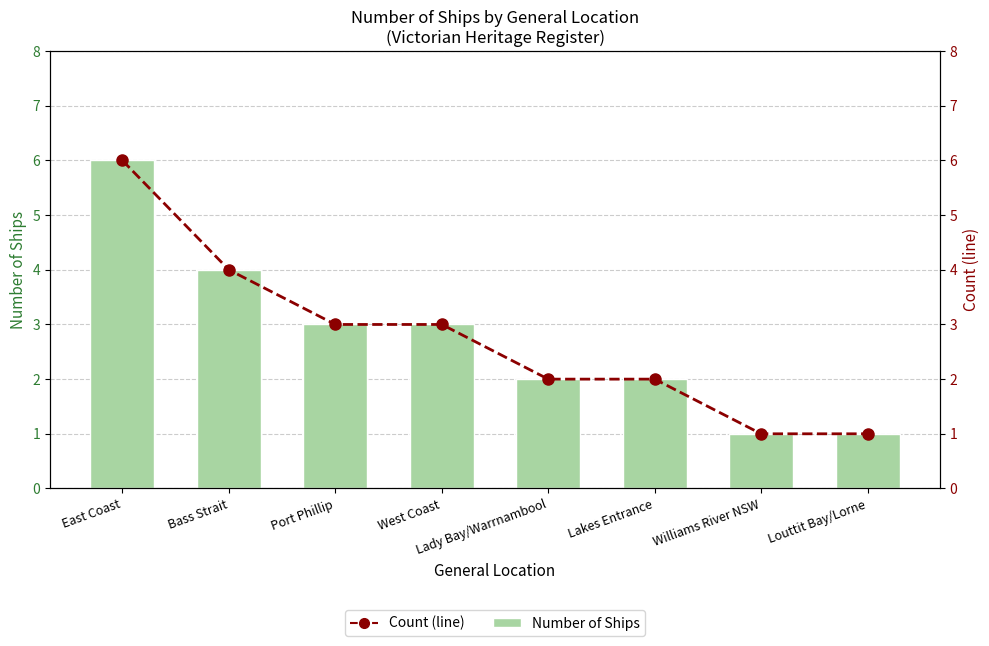

Rank the series at Lakes Entrance from highest to lowest value.

Number of Ships, Count (line)